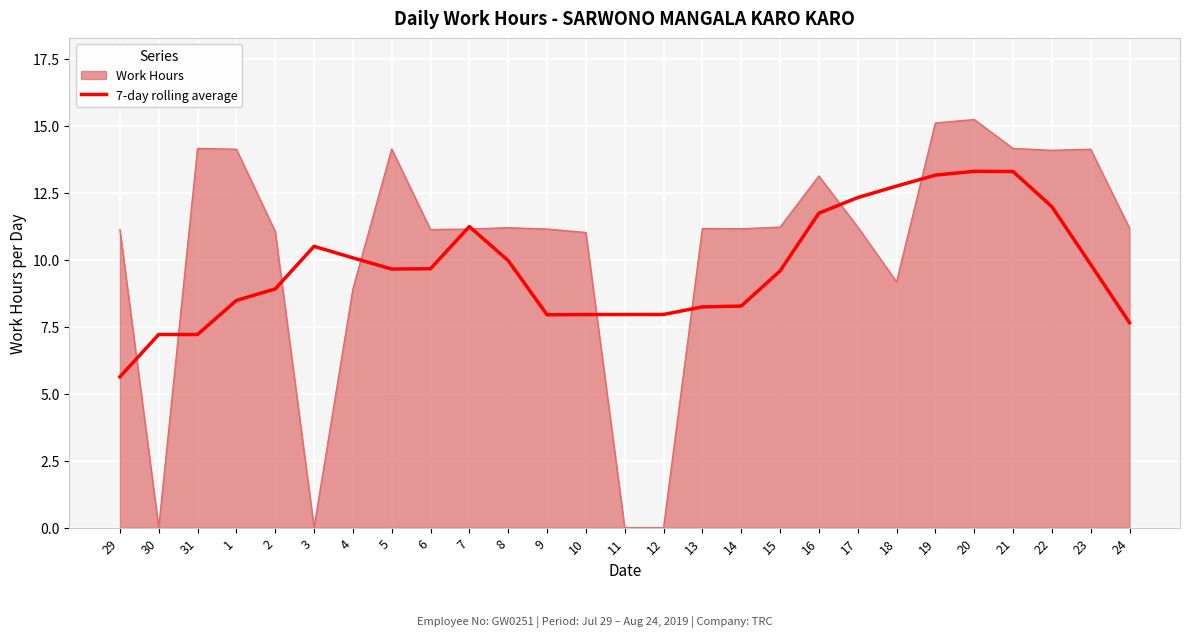

What is the maximum value shown in the chart?

15.2